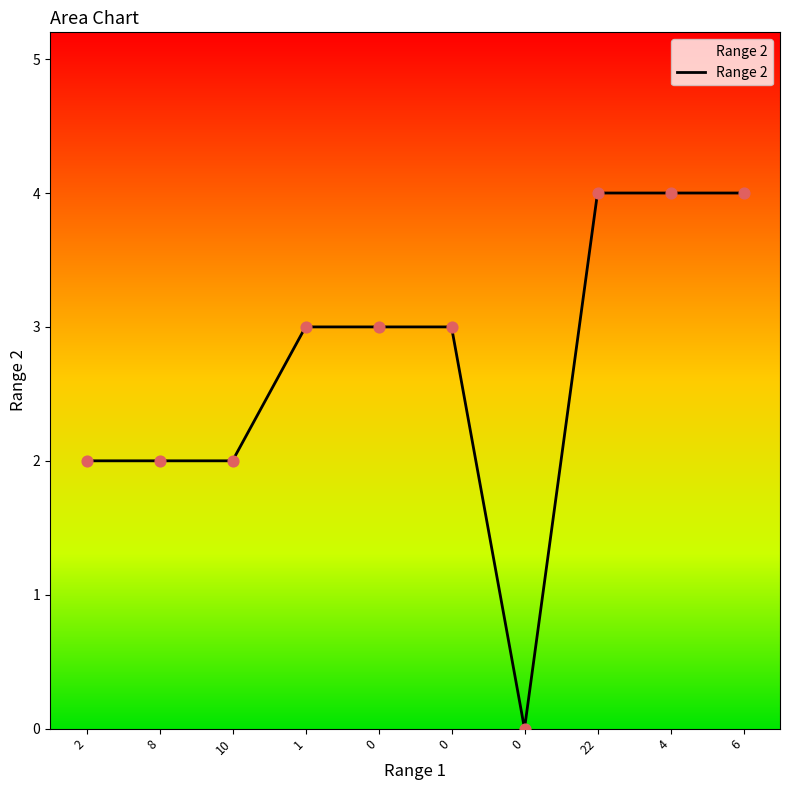

What is the ratio of the value at 1 to the value at 10?

1.5